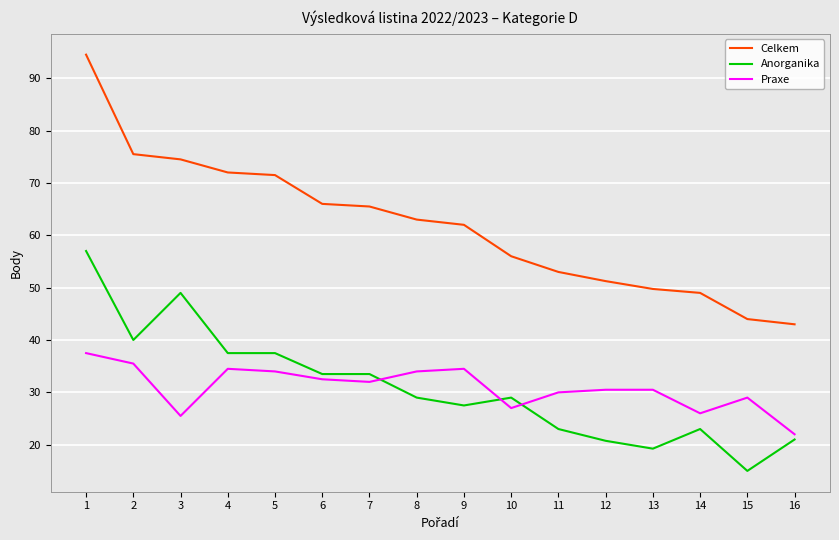

What is the difference between the maximum and minimum values in the Celkem series?

51.5